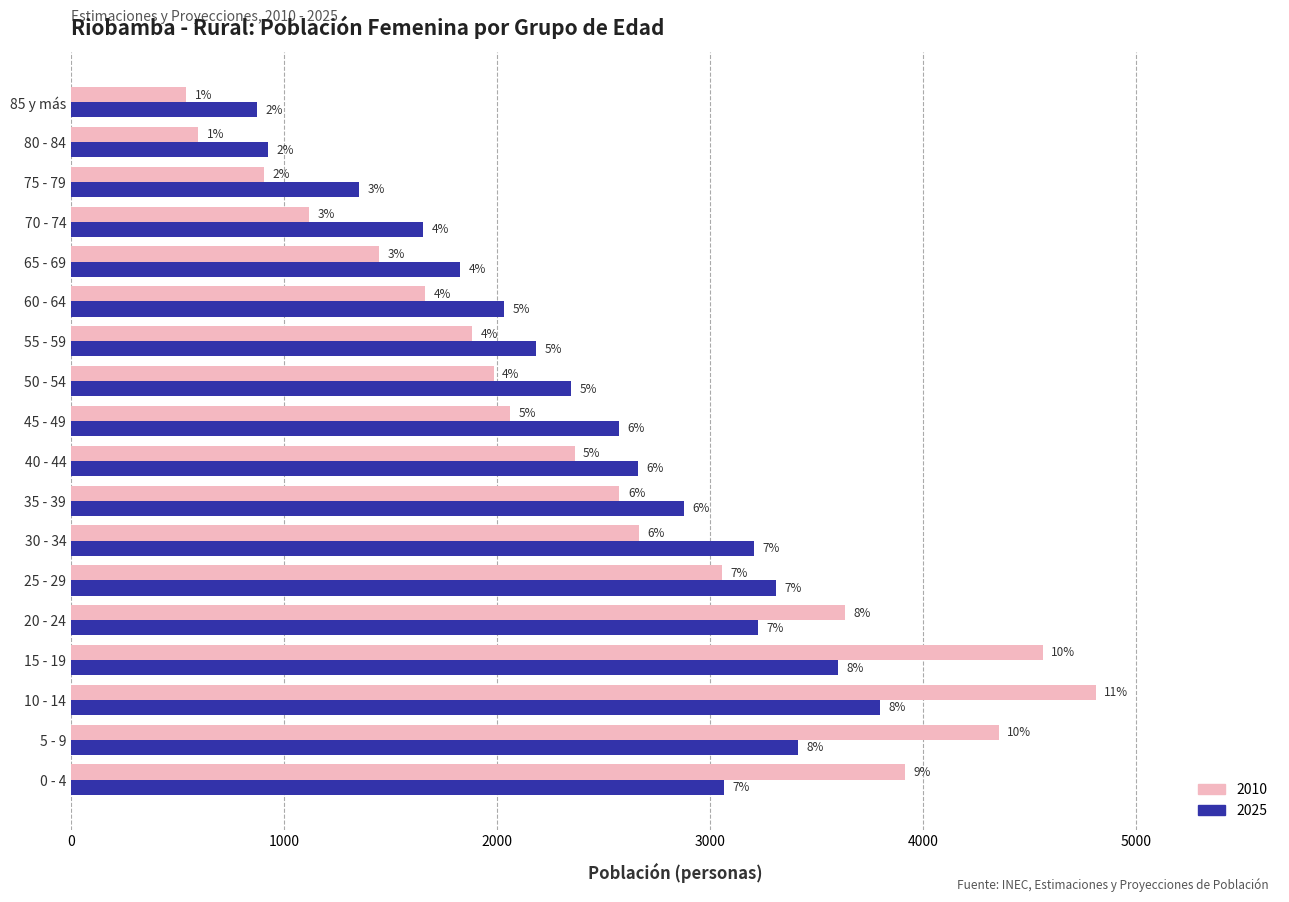

Reading right to left, extract all data points from this chart.

2010: 85 y más=541	80 - 84=598	75 - 79=905	70 - 74=1118	65 - 69=1446	60 - 64=1664	55 - 59=1884	50 - 54=1984	45 - 49=2061	40 - 44=2364	35 - 39=2575	30 - 34=2665	25 - 29=3056	20 - 24=3633	15 - 19=4563	10 - 14=4811	5 - 9=4357	0 - 4=3915
2025: 85 y más=871	80 - 84=923	75 - 79=1351	70 - 74=1653	65 - 69=1828	60 - 64=2035	55 - 59=2183	50 - 54=2348	45 - 49=2574	40 - 44=2661	35 - 39=2877	30 - 34=3207	25 - 29=3308	20 - 24=3224	15 - 19=3599	10 - 14=3799	5 - 9=3414	0 - 4=3067